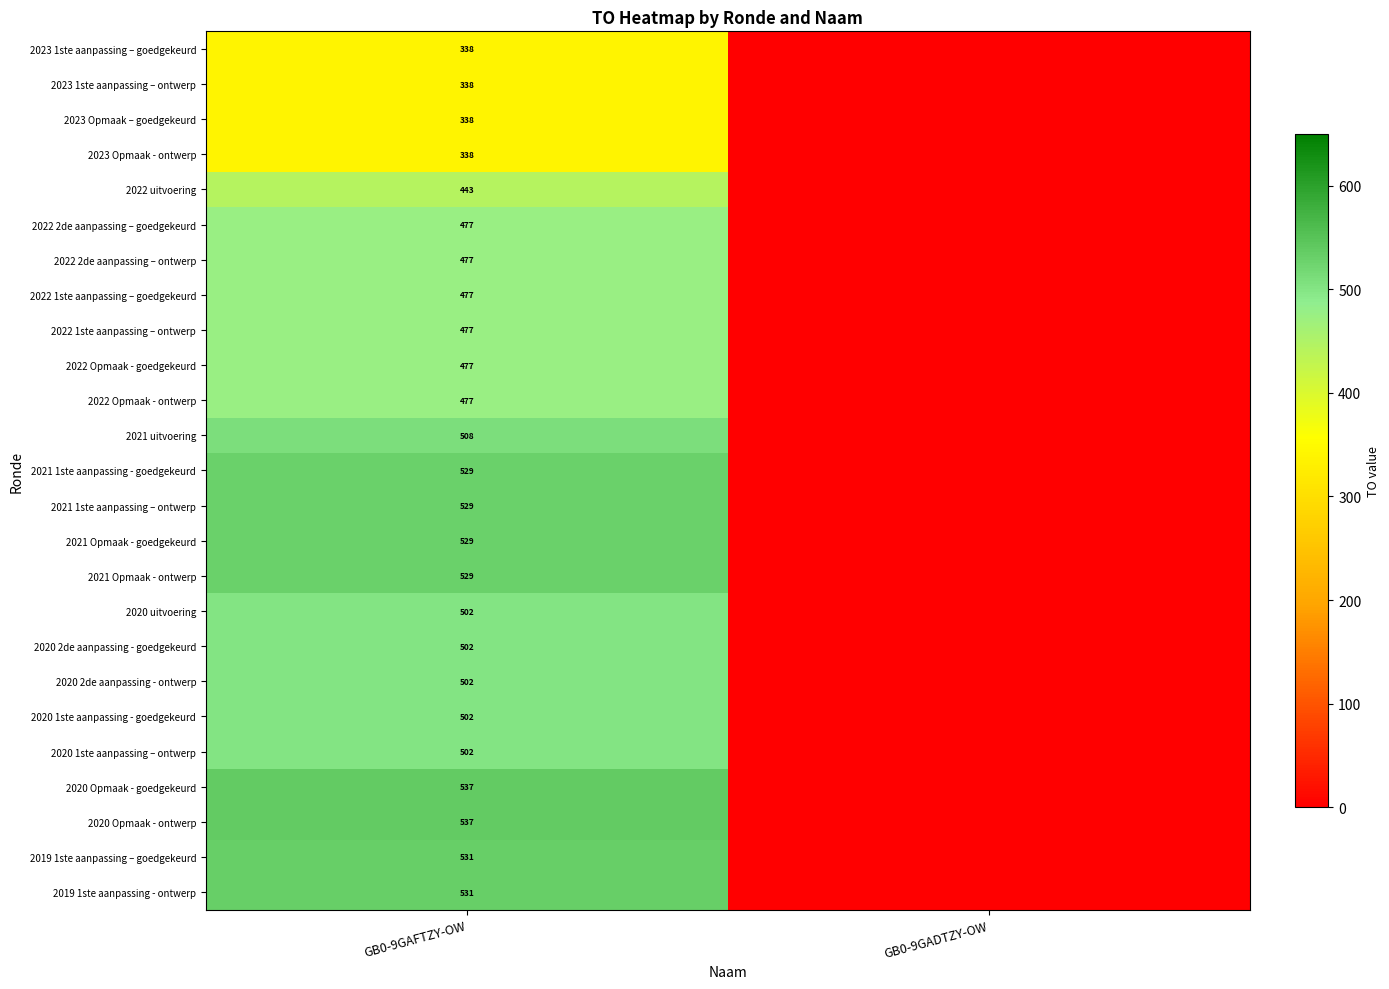

Is it true that 2022 2de aanpassing – goedgekeurd equals 477 at GB0-9GAFTZY-OW?

True